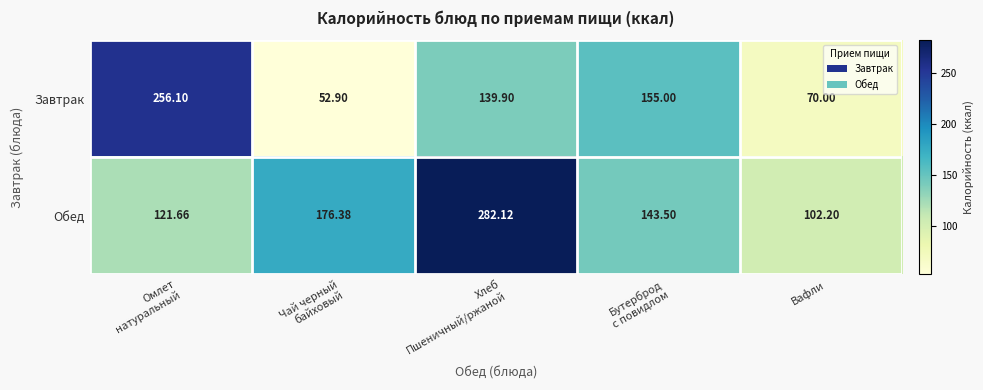

How many data points does each series have?

5